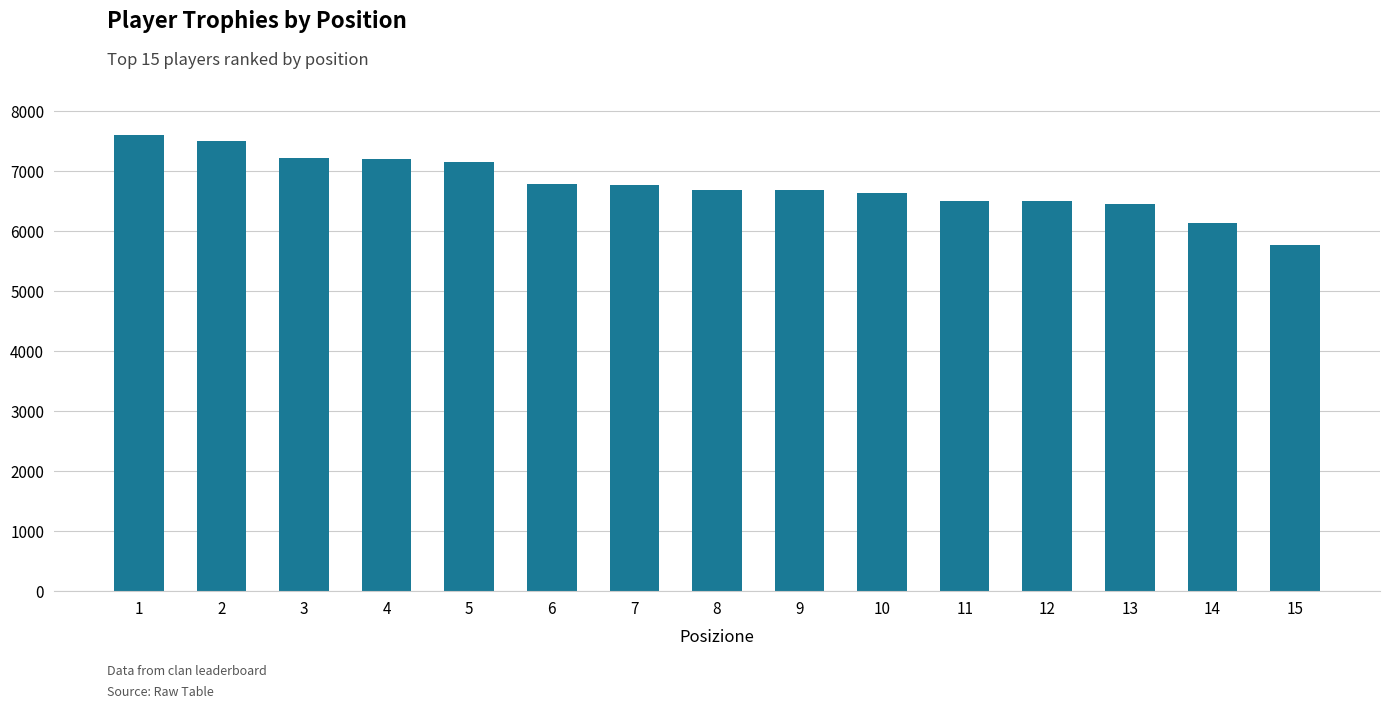

The value at 6 is 8889. True or false?

False